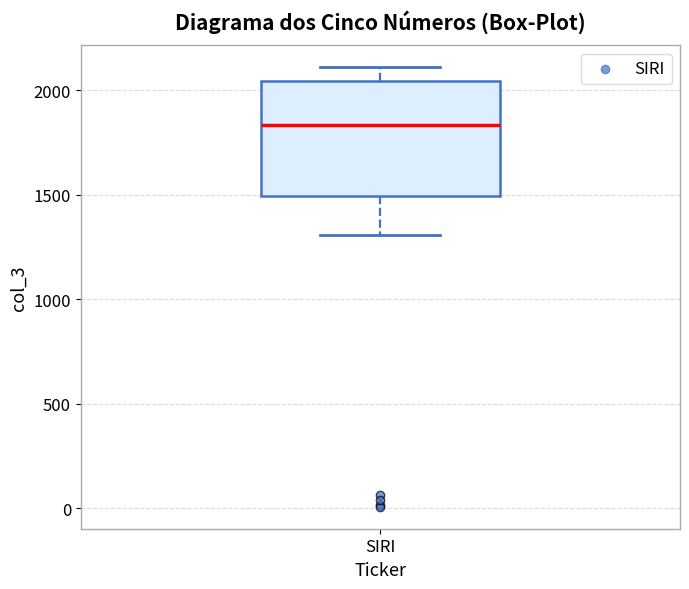

Read this box plot against the y-axis: the position of the median line, the range covered by the box, and the ends of both whiskers. The values are not printed on the chart, so give them approximately, as read against the axis.

median 1850, box 1500 to 2050, whiskers 1300 to 2100